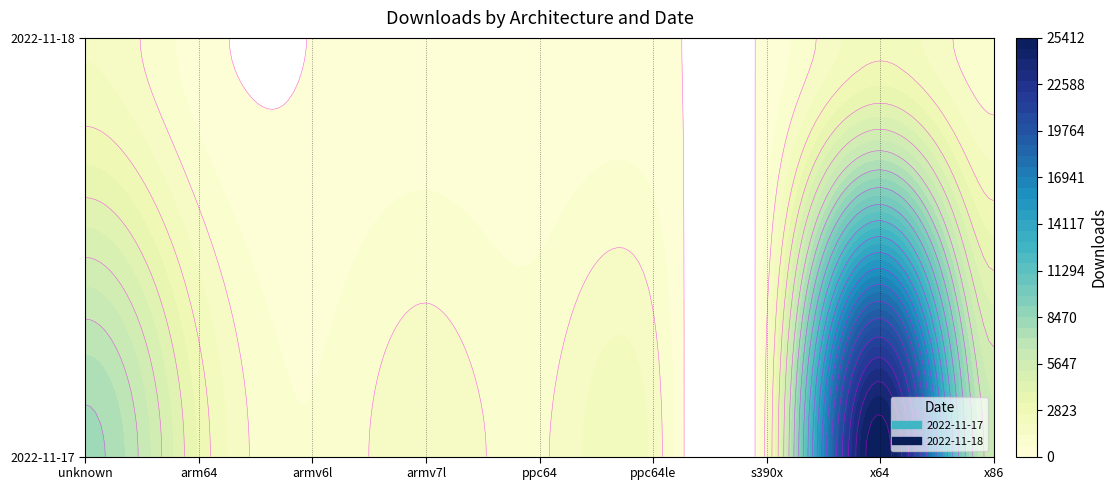

What is the spread (max minus min) of values at arm64?

2874